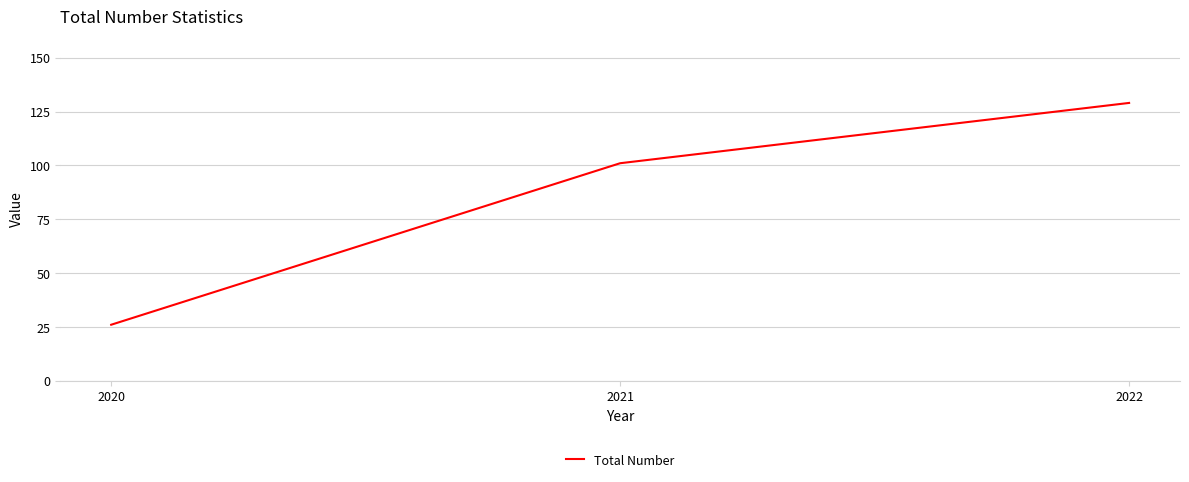

Does the chart display data point markers on the line(s)?

No